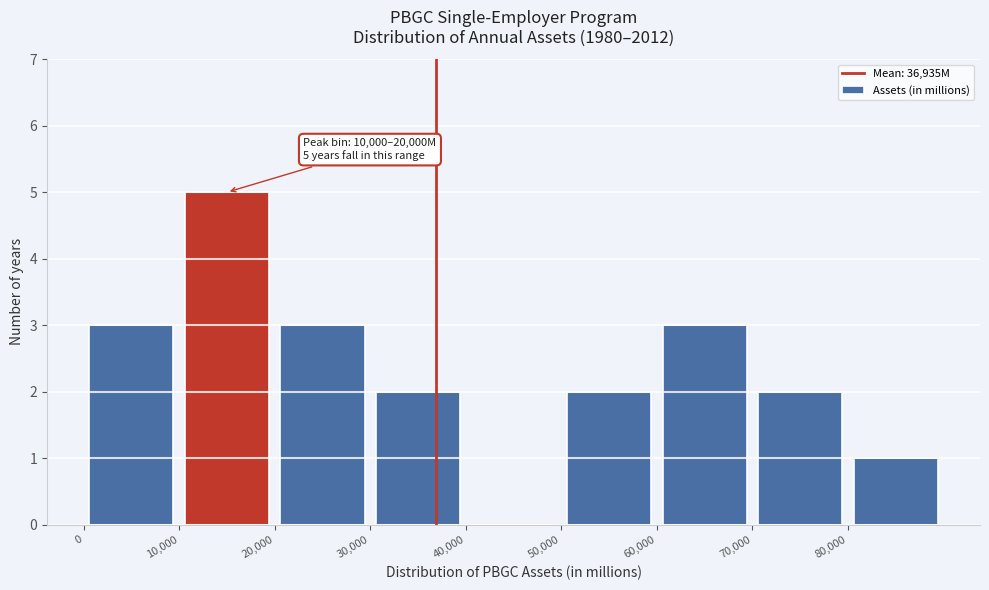

Over which range of the x-axis is the bar tallest?

10000 to 20000